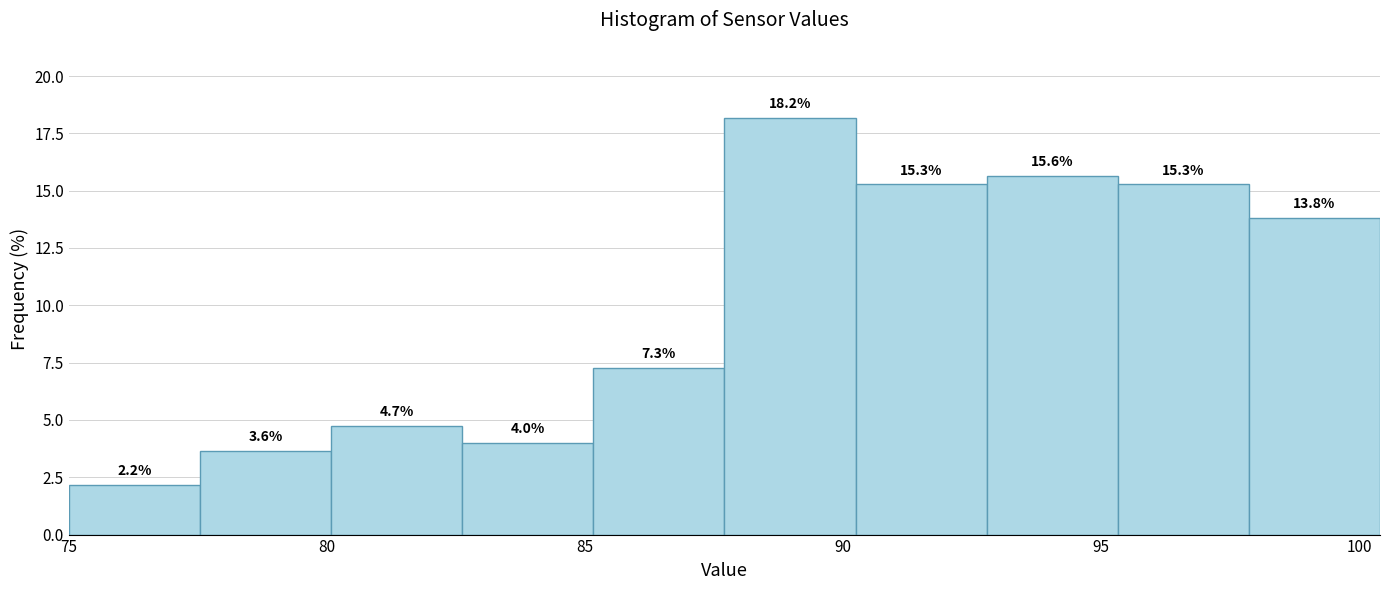

What is the height of the bar covering 75.0 to 77.5 on the x-axis? The bar edges are not printed on the chart, so give them approximately, as read against the axis.

2.2